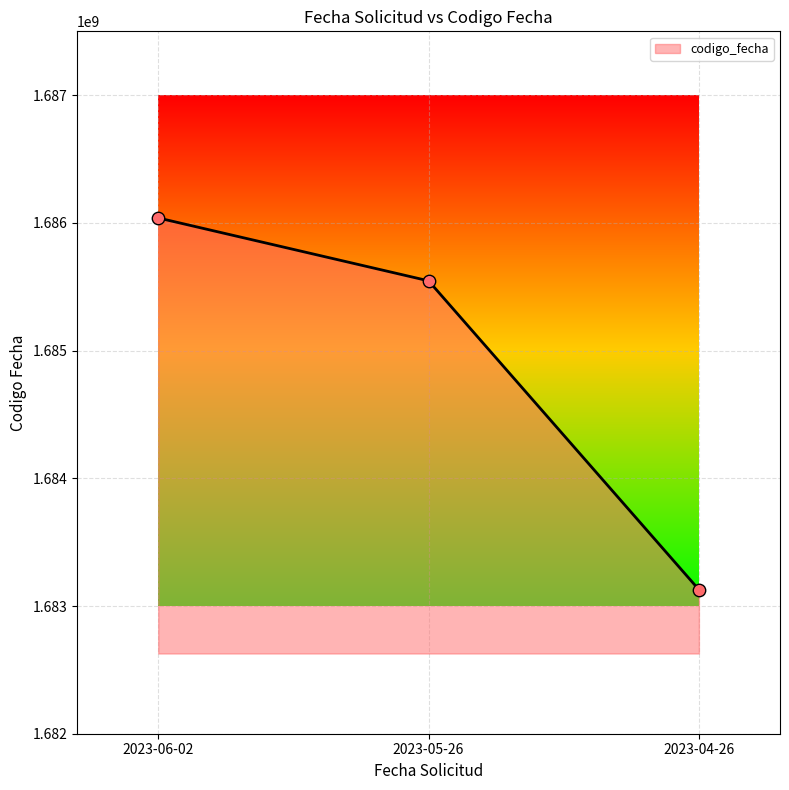

Which has a higher value, 2023-04-26 or 2023-06-02?

2023-06-02